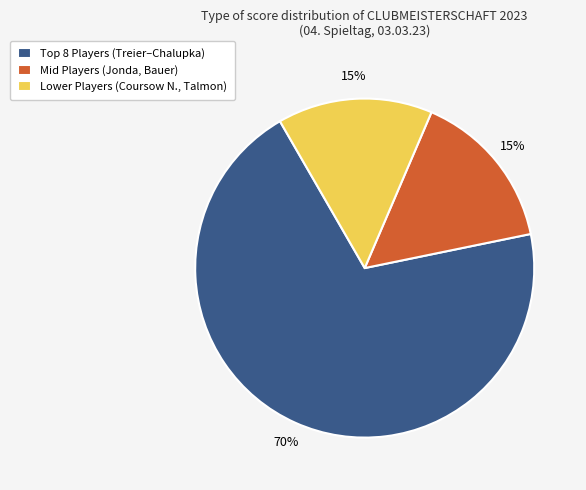

Is it true that Mid Players (Jonda, Bauer) is 15% of the pie?

True